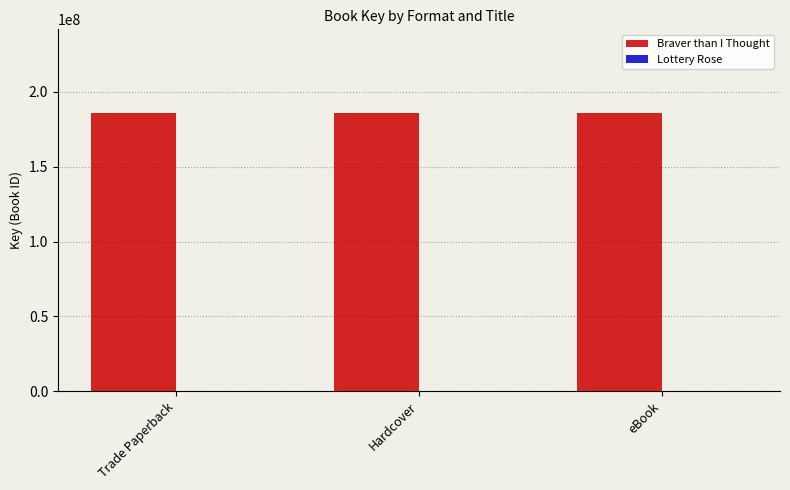

Which series has the largest total across all categories?

Braver than I Thought